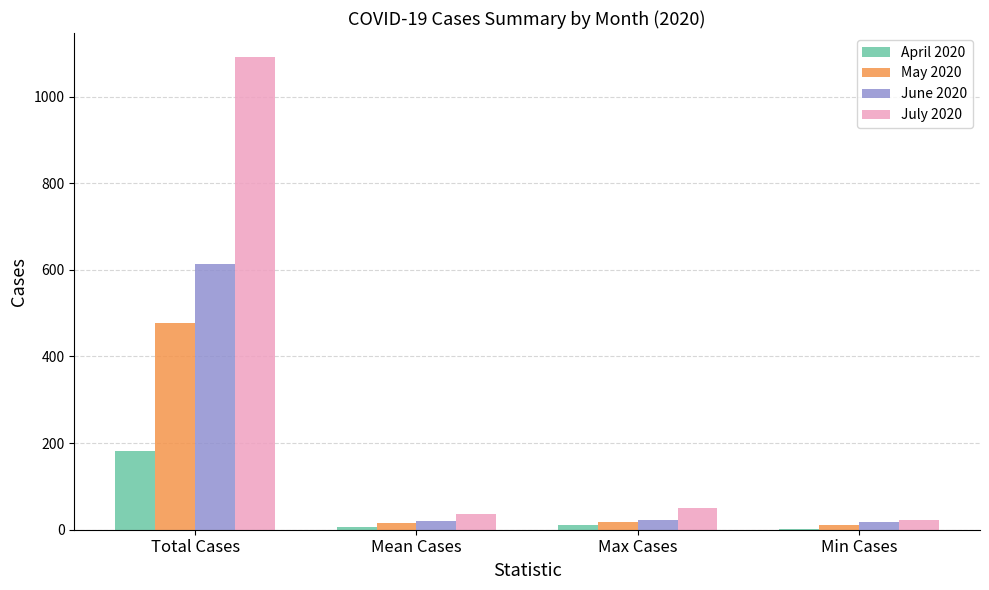

Count the number of categories in the chart.

4